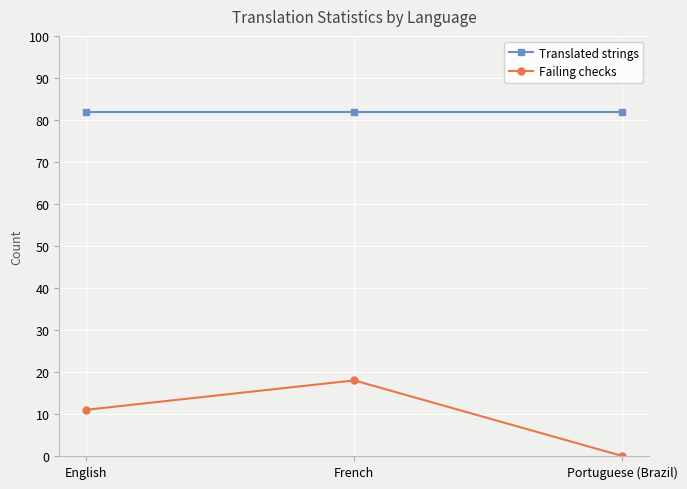

Which series has the largest range (max minus min)?

Failing checks